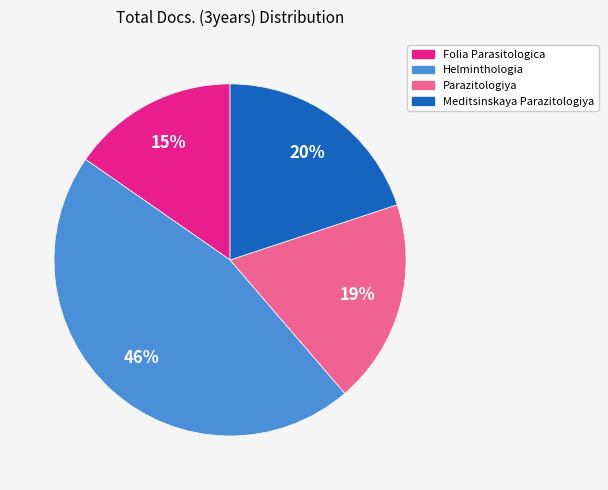

Which slice is the largest?

Helminthologia